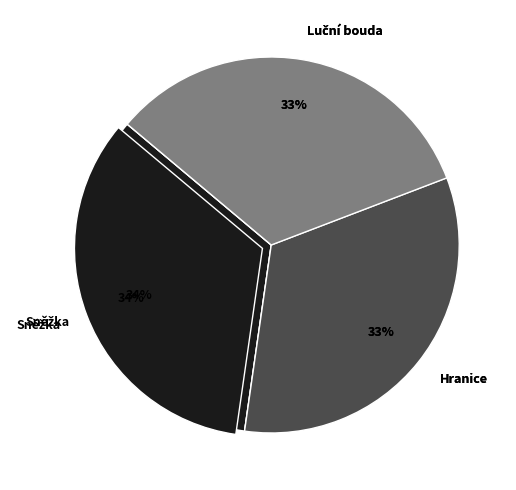

To the nearest percent, what percentage of the pie is Luční bouda?

33%